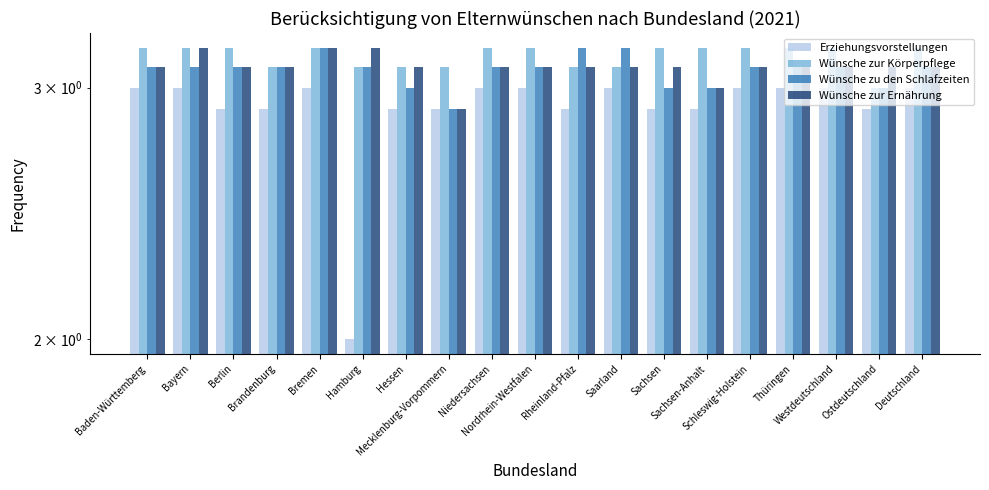

Which category has the highest value in the Wünsche zur Körperpflege series?

Baden-Württemberg